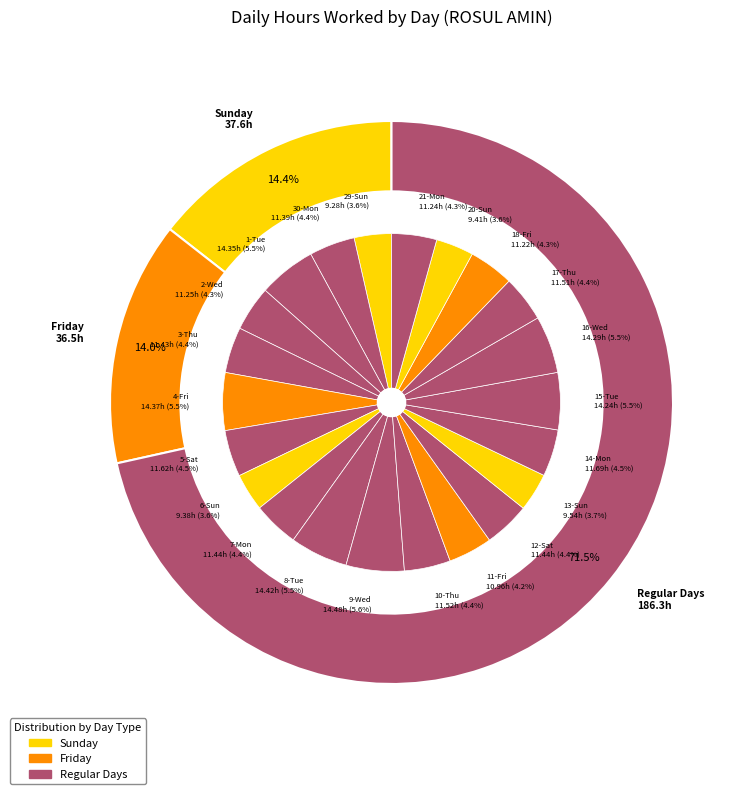

The 29-Sun slice represents 4% of the pie. True or false?

True